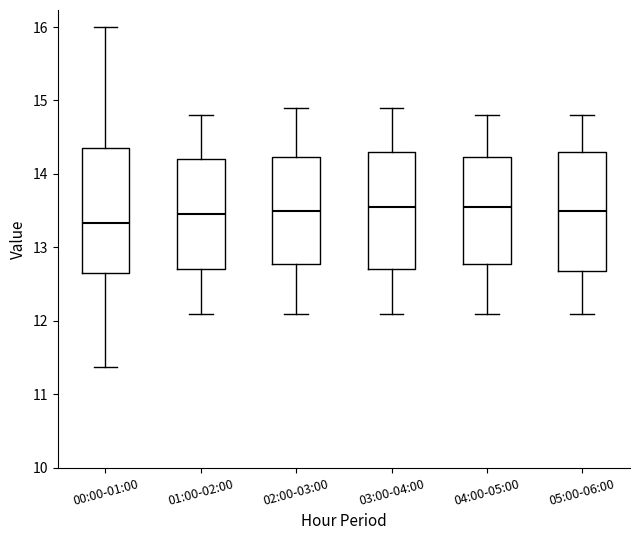

Where does the median line of the box for 03:00-04:00 sit on the y-axis? The values are not printed on the chart, so give them approximately, as read against the axis.

13.6